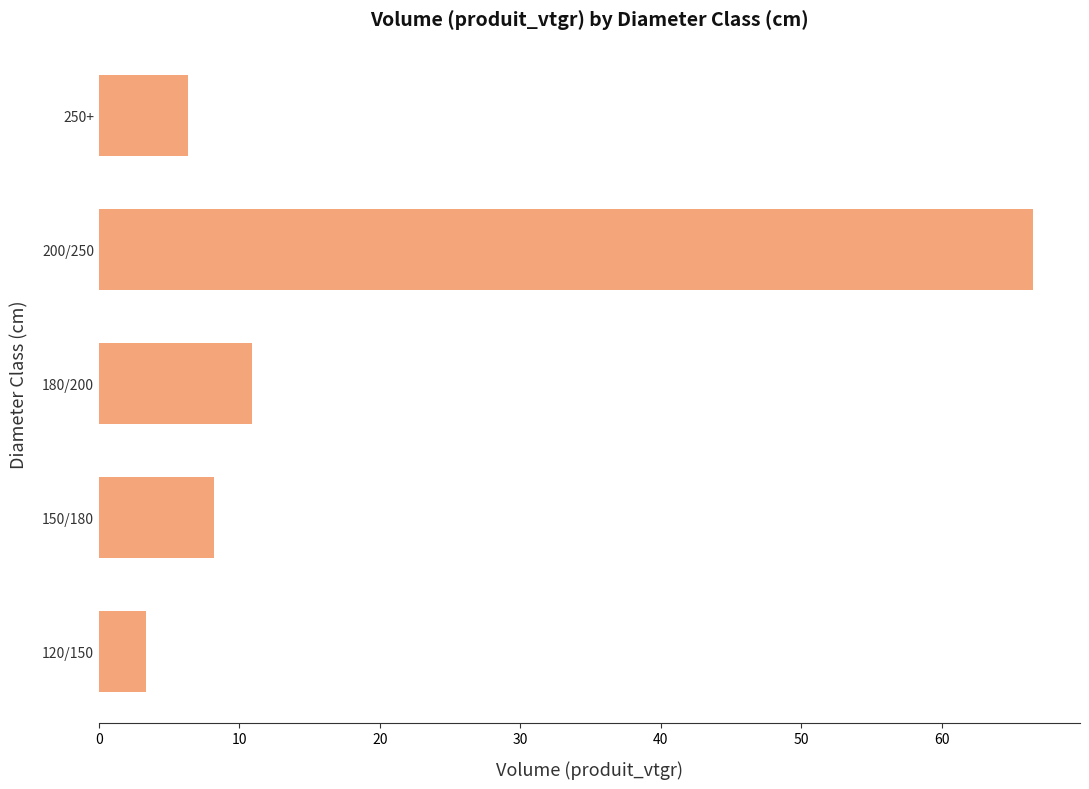

At which label is the value closest to 34?

180/200